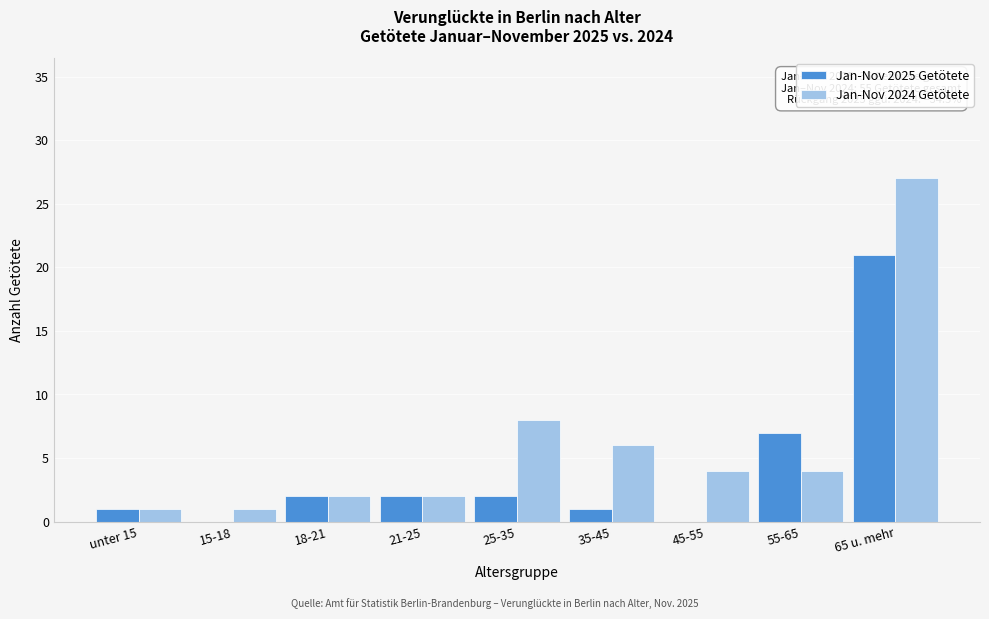

Reading left to right, what are all the values shown in this chart?

Jan-Nov 2025 Getötete: unter 15=1	15-18=0	18-21=2	21-25=2	25-35=2	35-45=1	45-55=0	55-65=7	65 u. mehr=21
Jan-Nov 2024 Getötete: unter 15=1	15-18=1	18-21=2	21-25=2	25-35=8	35-45=6	45-55=4	55-65=4	65 u. mehr=27